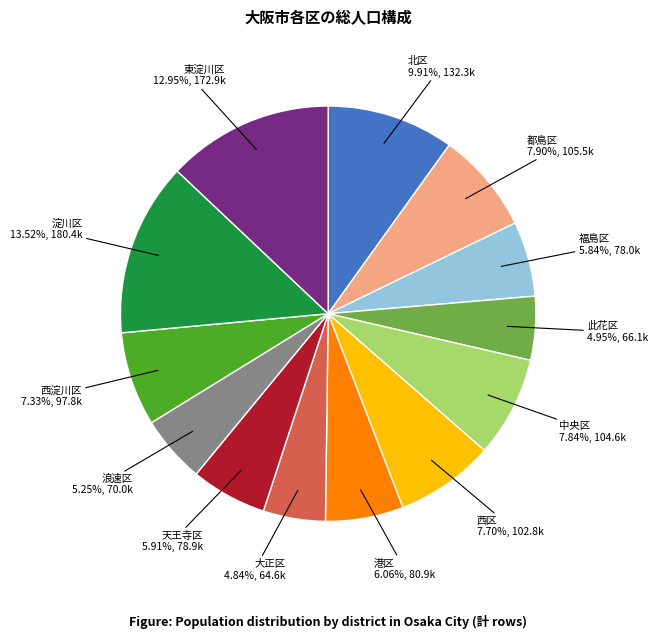

Is there any slice that represents more than half of the pie?

No